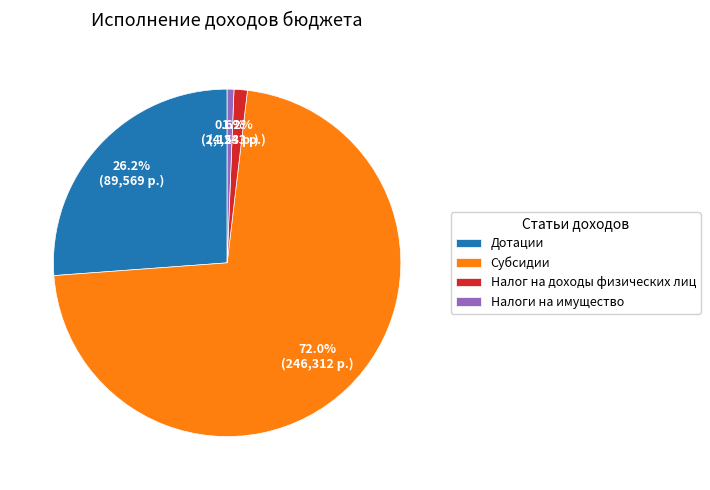

Which category has the smallest portion of the pie?

Налоги на имущество